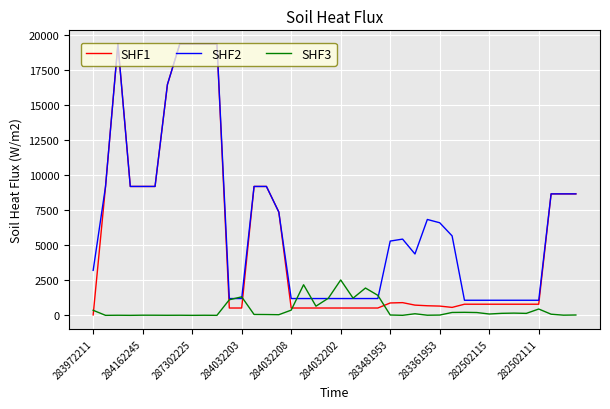

Which series has the largest range (max minus min)?

SHF1